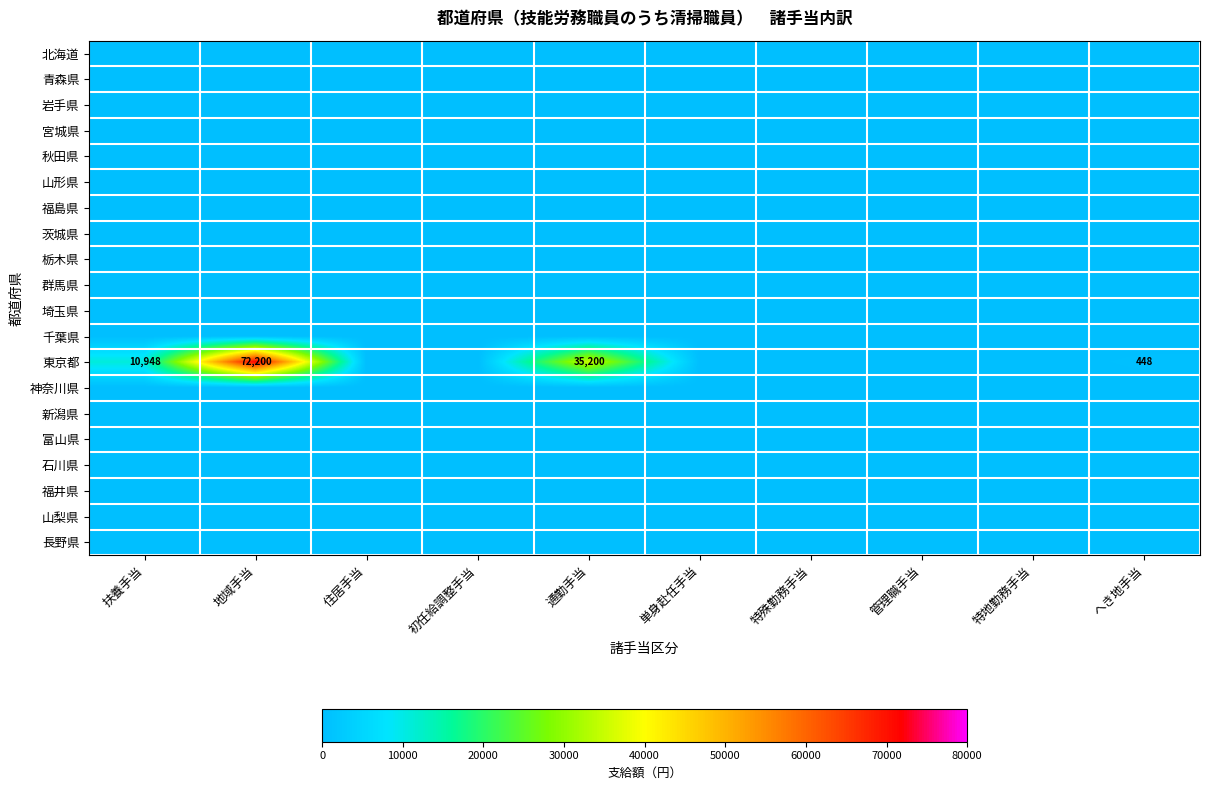

At how many categories does at least one series exceed 4249?

3